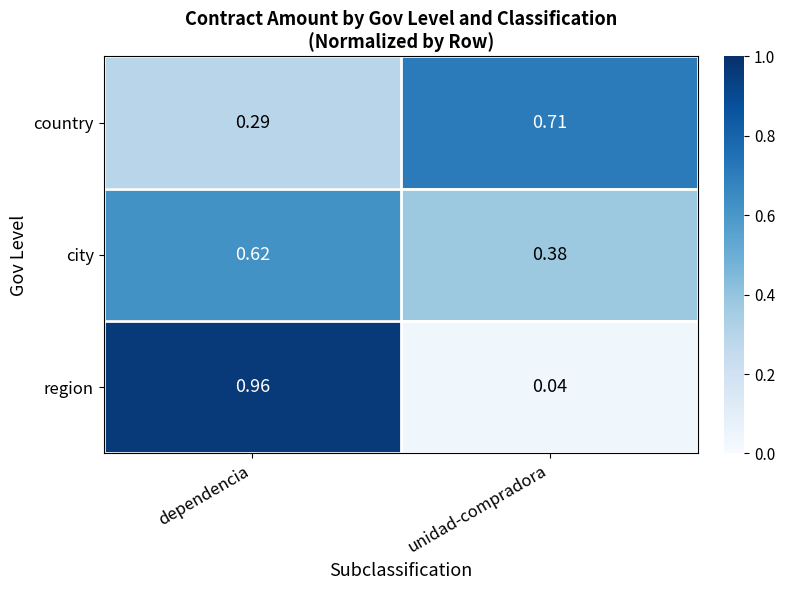

At which category does the chart reach its peak across all series?

dependencia